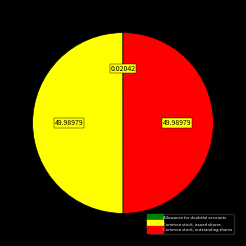

To the nearest percent, what is the difference between the Allowance for doubtful accounts and Common stock, issued shares slice percentages?

50%